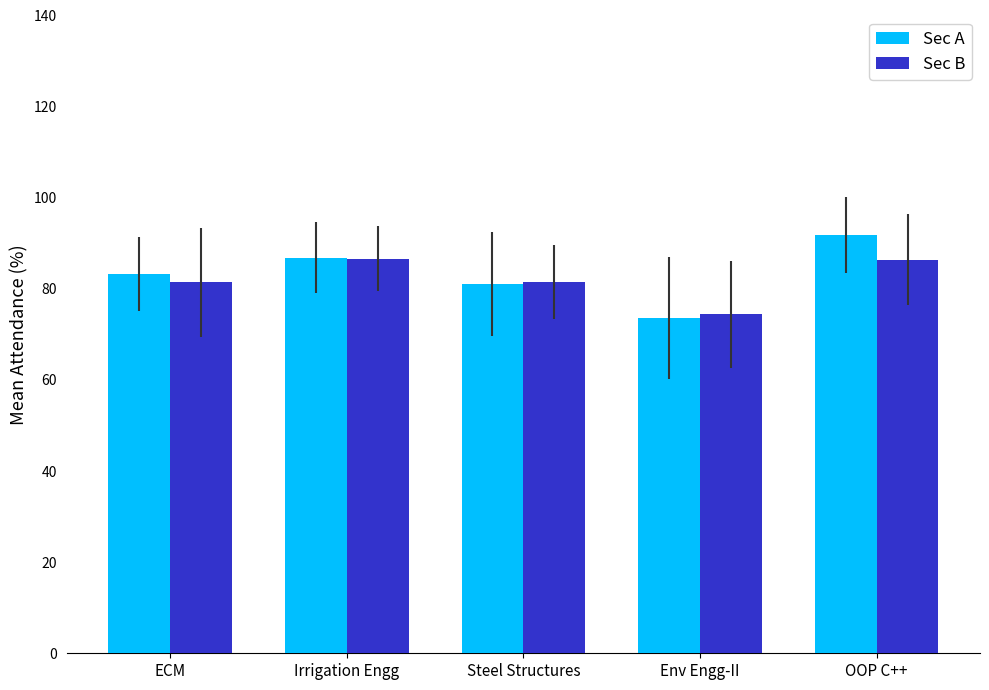

What is the label of the 5th bar from the right?

ECM